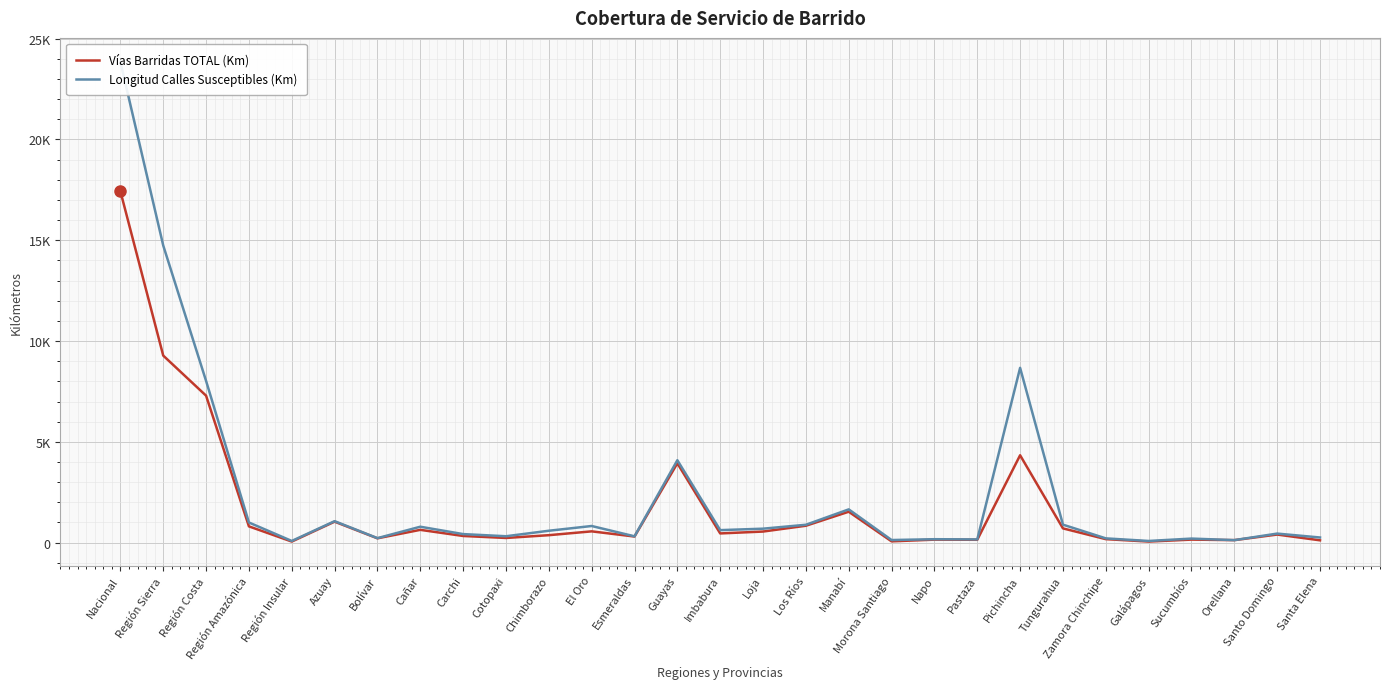

Is it true that Vías Barridas TOTAL (Km) equals 808.0 at Región Amazónica?

True